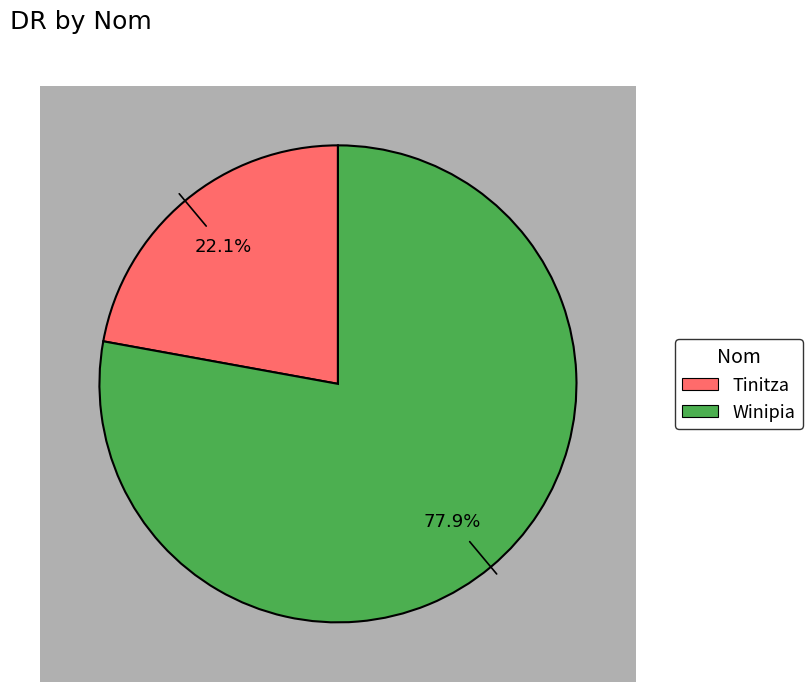

Which has a higher value, Winipia or Tinitza?

Winipia